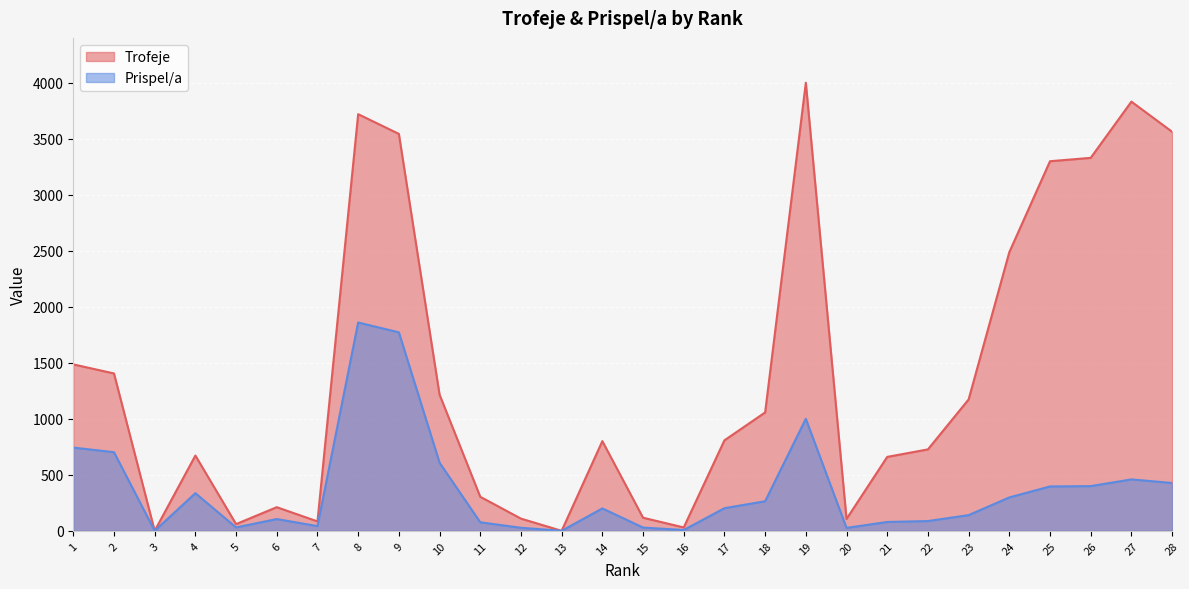

At 12, list the series in order from smallest to largest.

Prispel/a, Trofeje